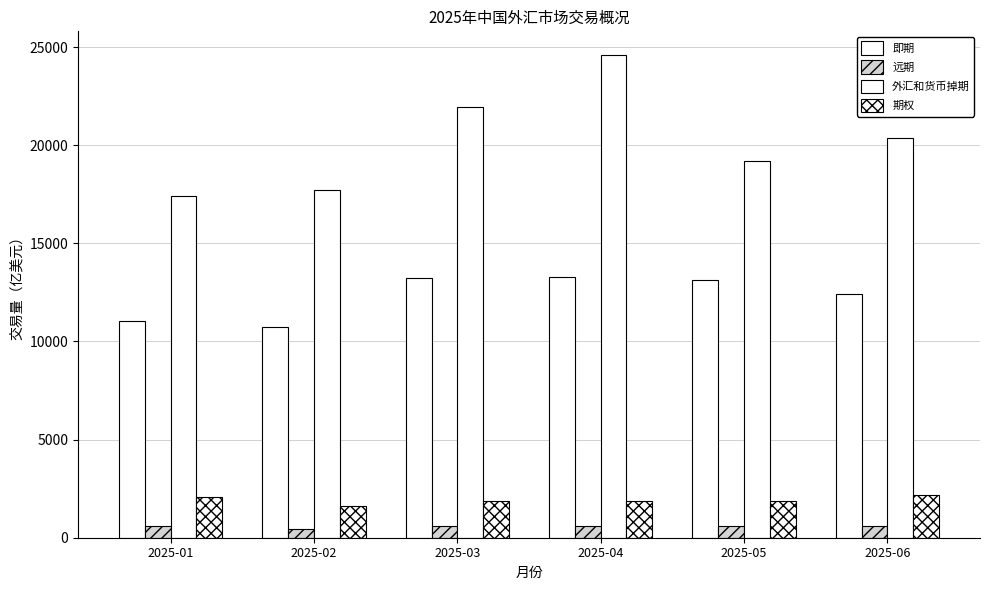

The value of 即期 at 2025-04 is 13262.1. True or false?

True